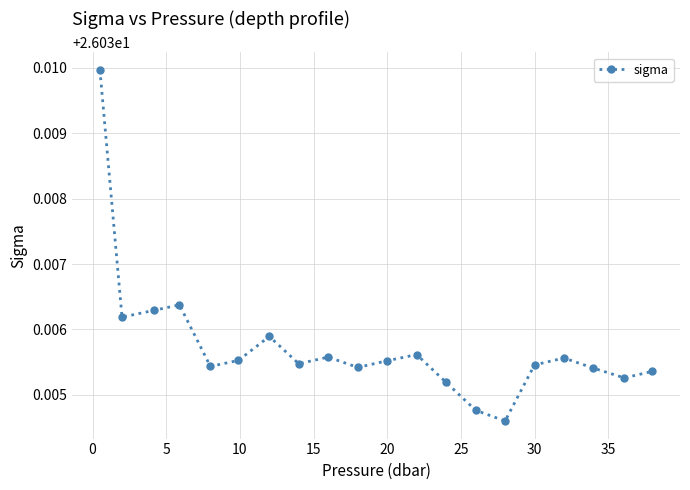

Count the values in the range 26 to 27.

20